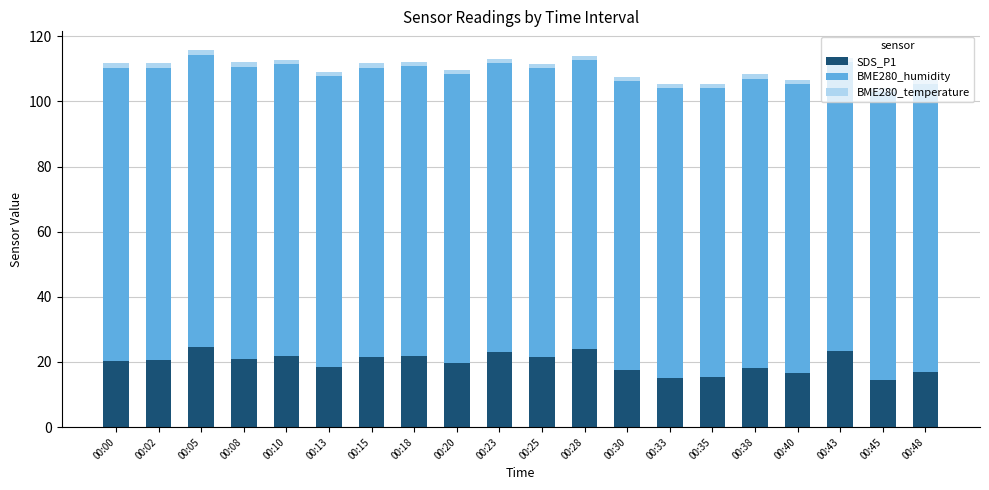

What is the sum of all SDS_P1 values?

395.3